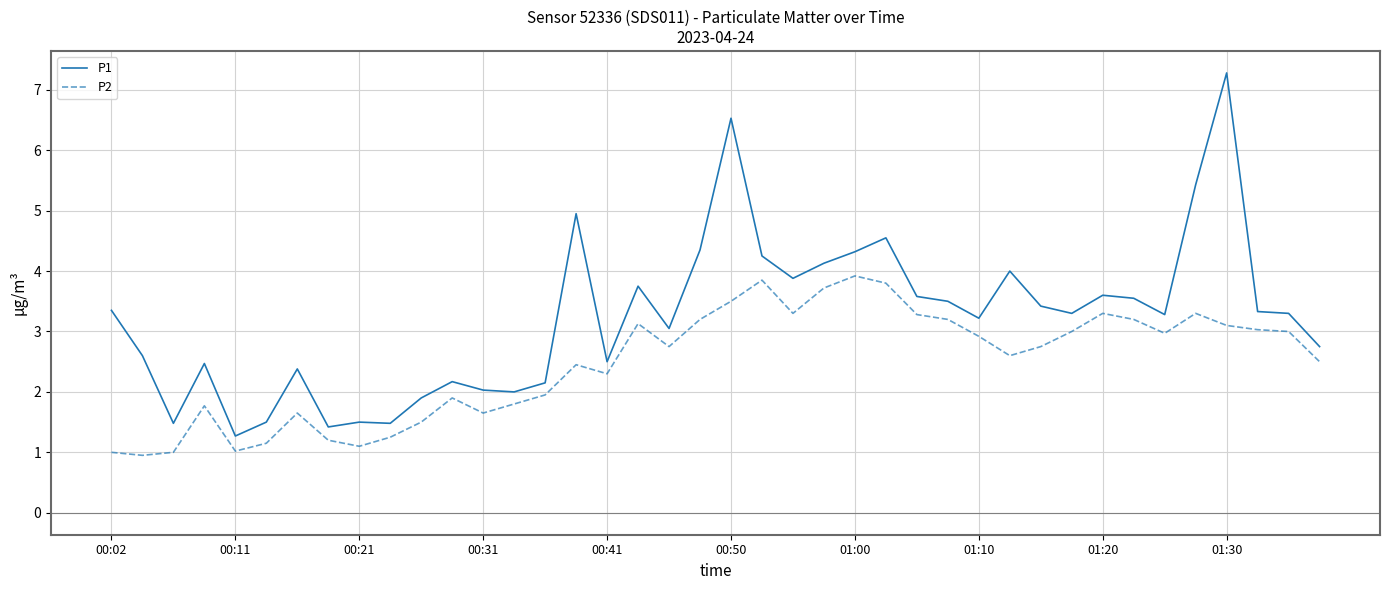

True or false: P2 and P1 cross at least once.

False